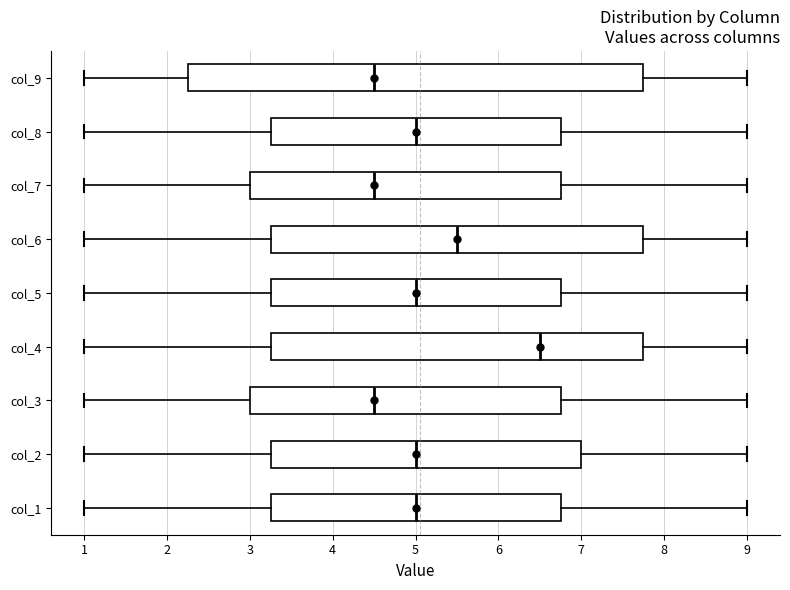

Reading bottom to top, transcribe this box plot: for each box, give where its median line is, the range the box spans, and where its two whiskers end, as read against the x-axis. The values are not printed on the chart, so give them approximately, as read against the axis.

col_1: median 5.0, box 3.3 to 6.8, whiskers 1.0 to 9.0
col_2: median 5.0, box 3.3 to 7.0, whiskers 1.0 to 9.0
col_3: median 4.5, box 3.0 to 6.8, whiskers 1.0 to 9.0
col_4: median 6.5, box 3.3 to 7.8, whiskers 1.0 to 9.0
col_5: median 5.0, box 3.3 to 6.8, whiskers 1.0 to 9.0
col_6: median 5.5, box 3.3 to 7.8, whiskers 1.0 to 9.0
col_7: median 4.5, box 3.0 to 6.8, whiskers 1.0 to 9.0
col_8: median 5.0, box 3.3 to 6.8, whiskers 1.0 to 9.0
col_9: median 4.5, box 2.3 to 7.8, whiskers 1.0 to 9.0